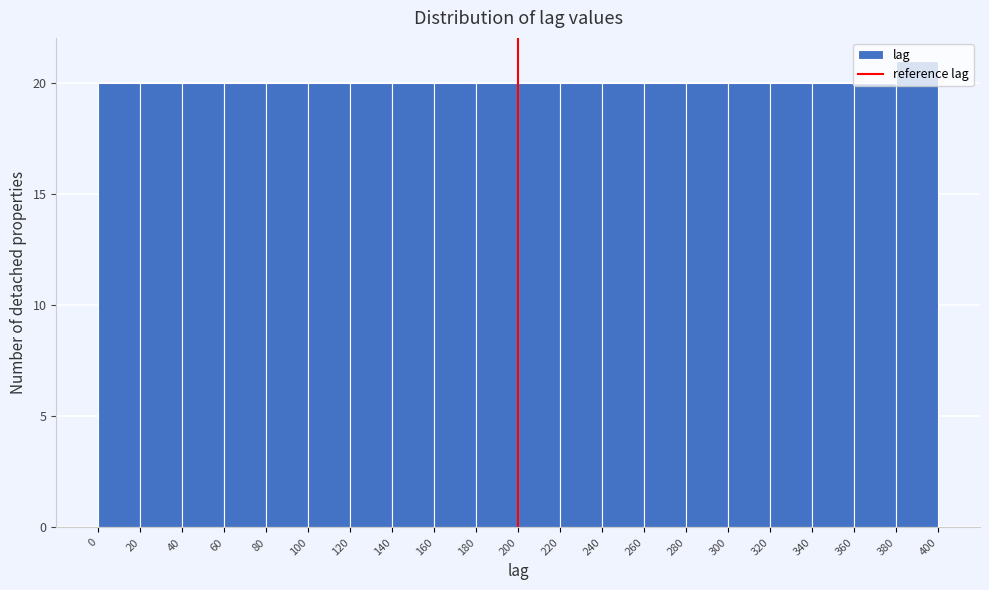

Reading left to right, transcribe this chart: for each bar, give the range it covers on the x-axis and its height. The values are not printed on the chart, so give them approximately, as read against the axis.

0 to 20: 20
20 to 40: 20
40 to 60: 20
60 to 80: 20
80 to 100: 20
100 to 120: 20
120 to 140: 20
140 to 160: 20
160 to 180: 20
180 to 200: 20
200 to 220: 20
220 to 240: 20
240 to 260: 20
260 to 280: 20
280 to 300: 20
300 to 320: 20
320 to 340: 20
340 to 360: 20
360 to 380: 20
380 to 400: 21